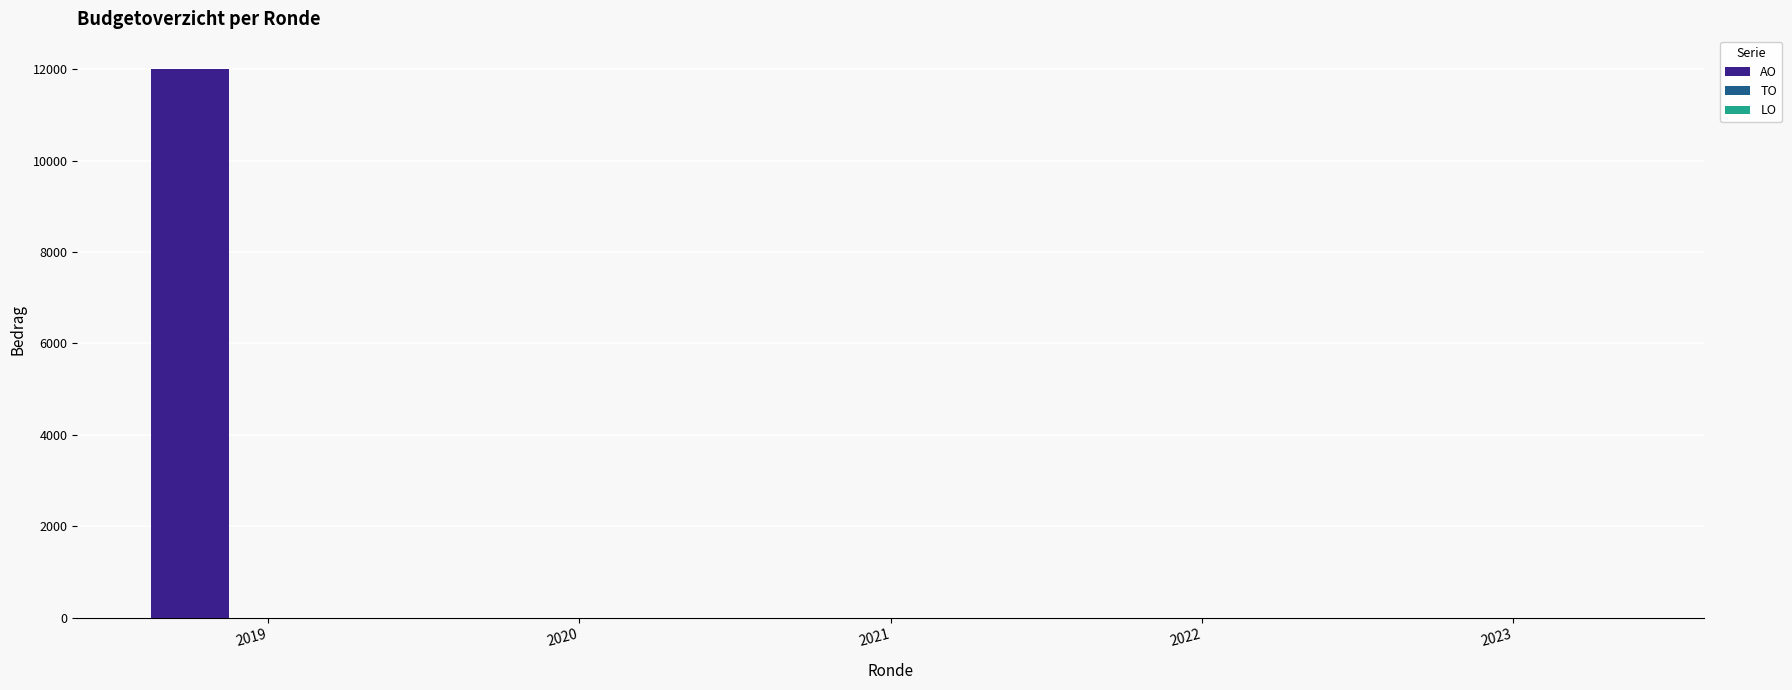

What is the change in value from 2019 to 2023?

-12000